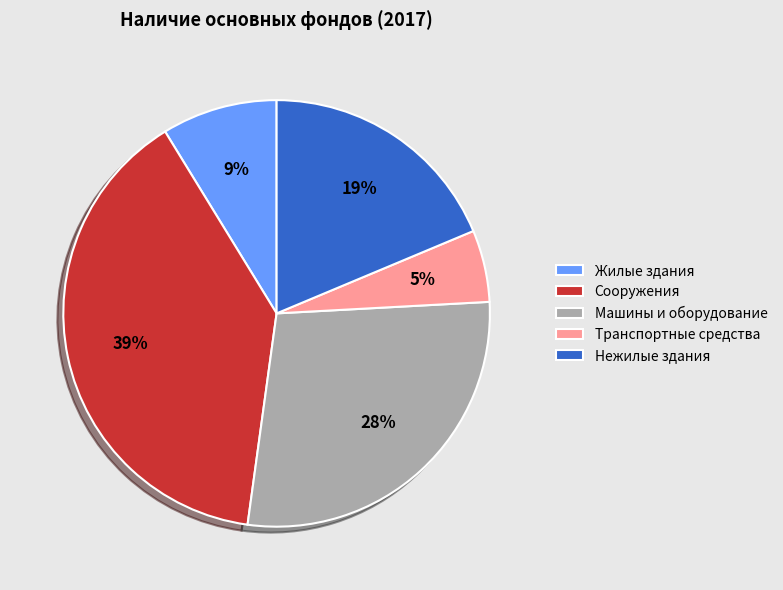

What percentage is the Сооружения slice, to the nearest percent?

39%